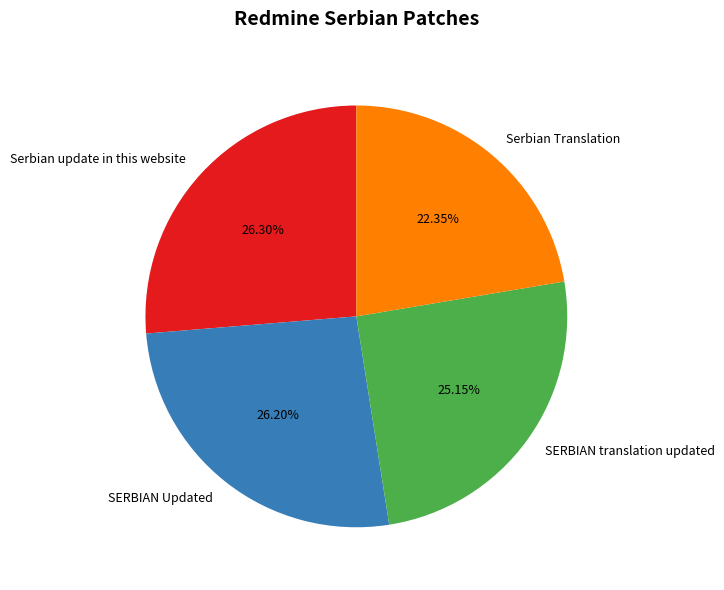

Is there any slice that represents more than half of the pie?

No